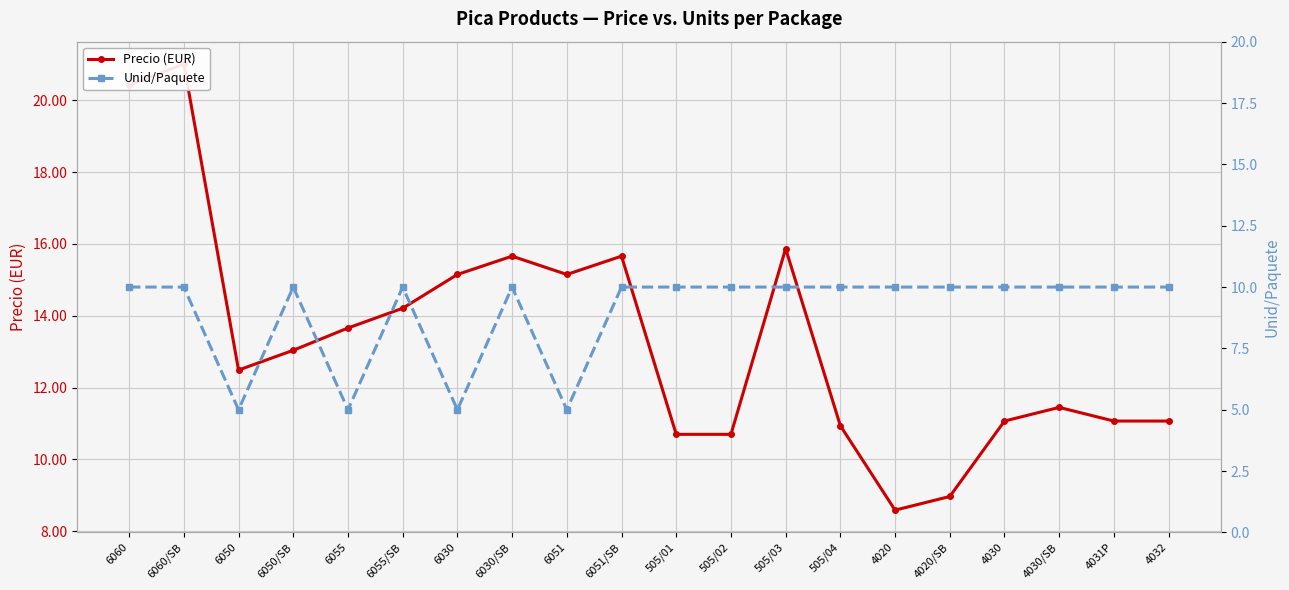

In Precio (EUR), how many points are lower than both neighbors (excluding endpoints)?

3